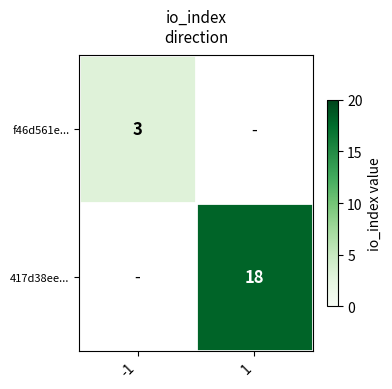

Is the value of 417d38ee... at 1 greater than the value of f46d561e... at -1?

Yes